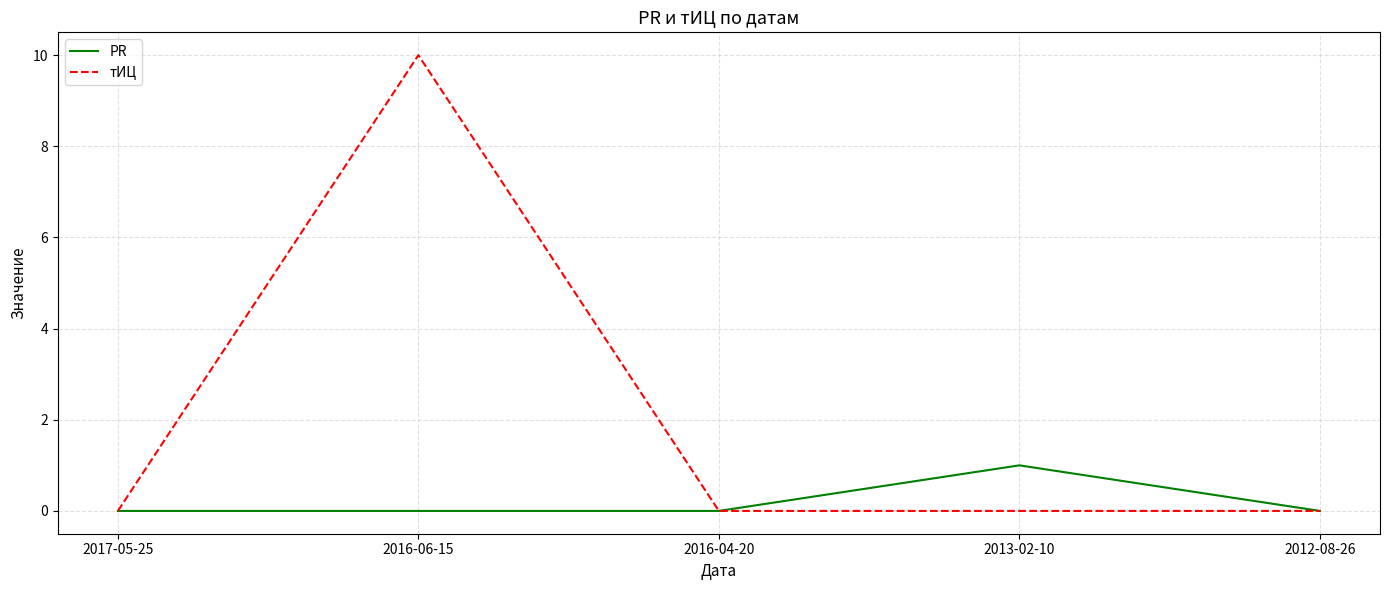

List the series in order of their overall mean, highest first.

тИЦ, PR